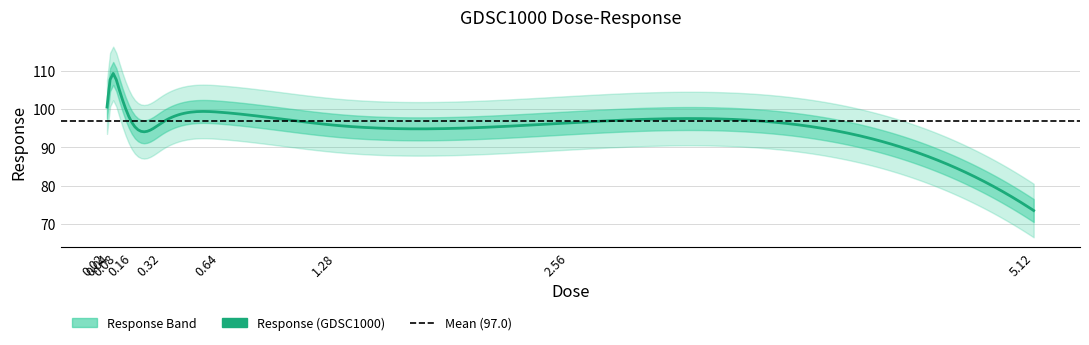

Between 0.04 and 5.12, which is larger?

0.04